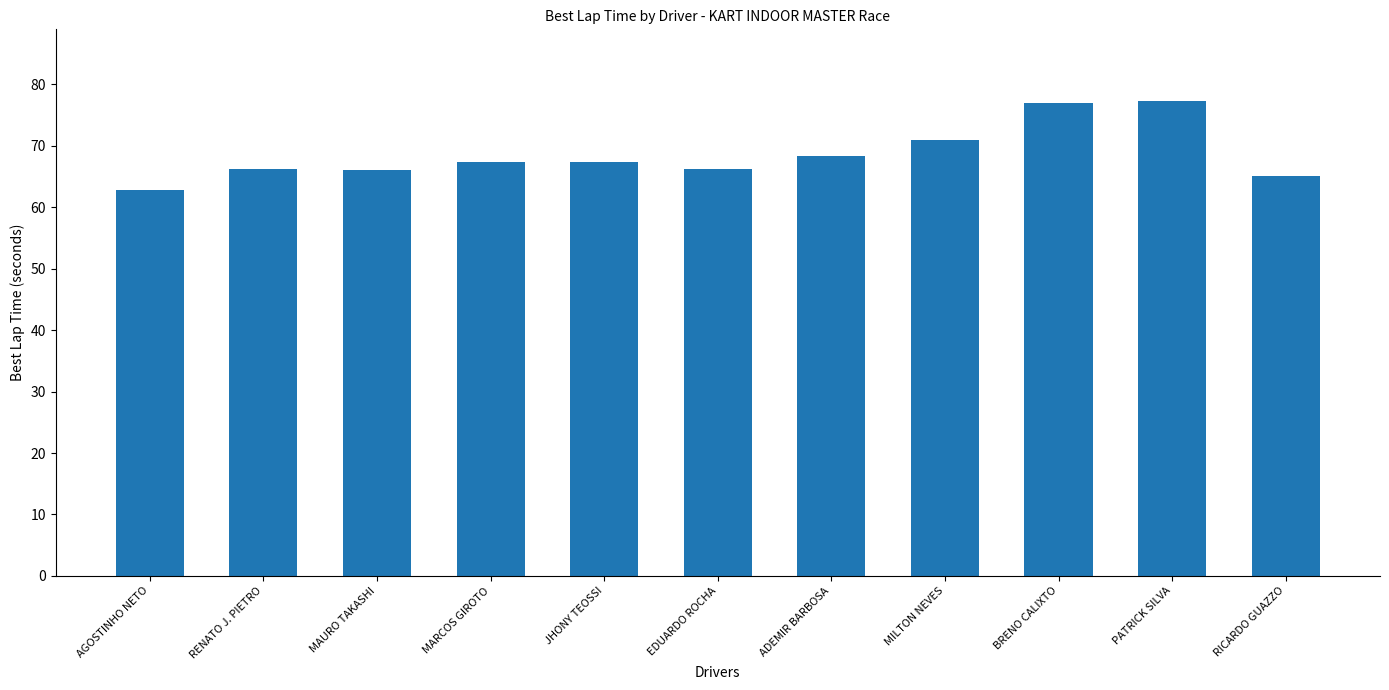

What is the approximate value at JHONY TEOSSI?

67.3